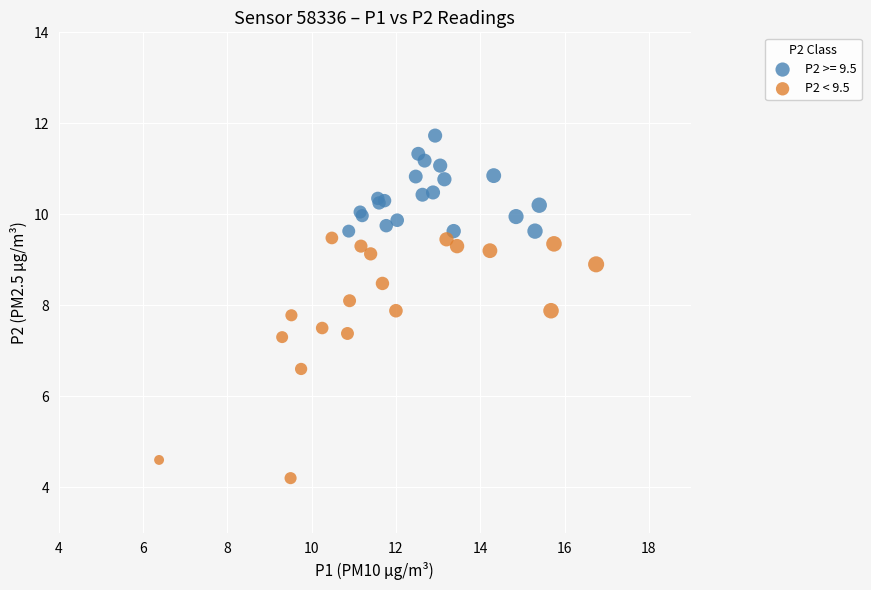

Which series contains the highest Y value?

P2 >= 9.5